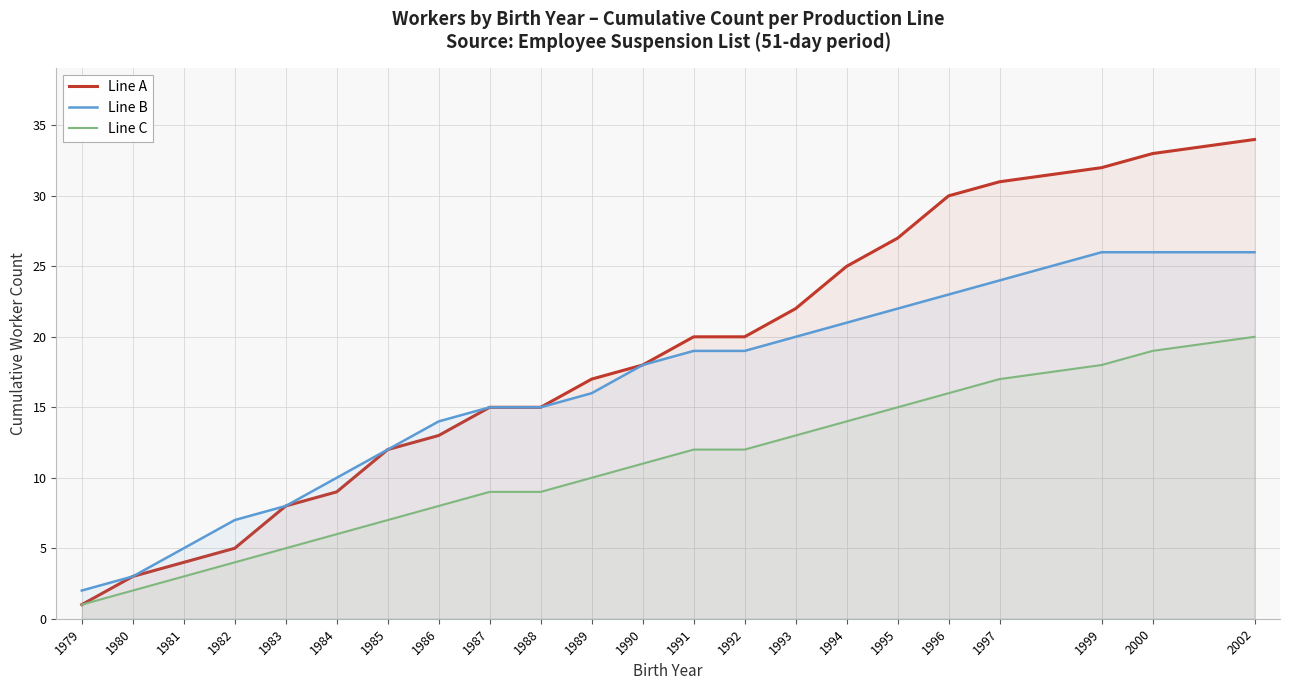

At which label does Line A reach its minimum?

1979